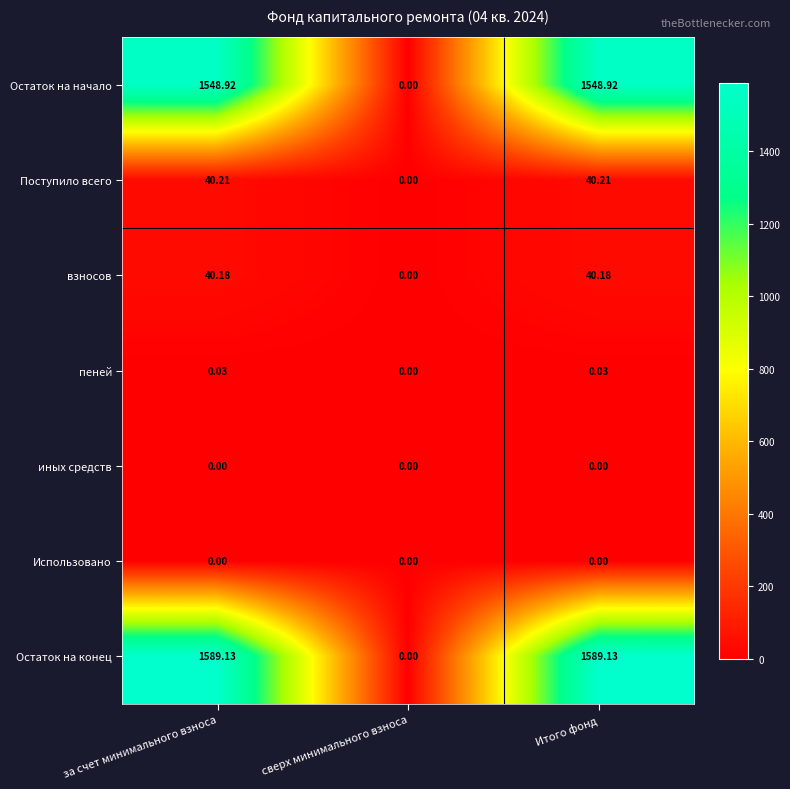

Which series has the largest total across all categories?

Остаток на конец